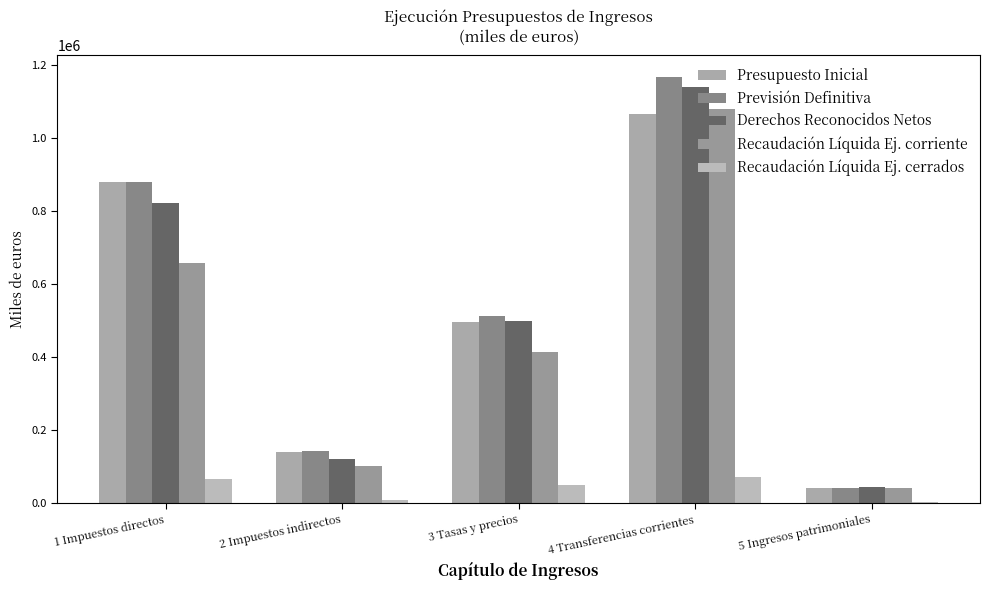

What is the approximate value of Derechos Reconocidos Netos at 3 Tasas y precios?

500017.9